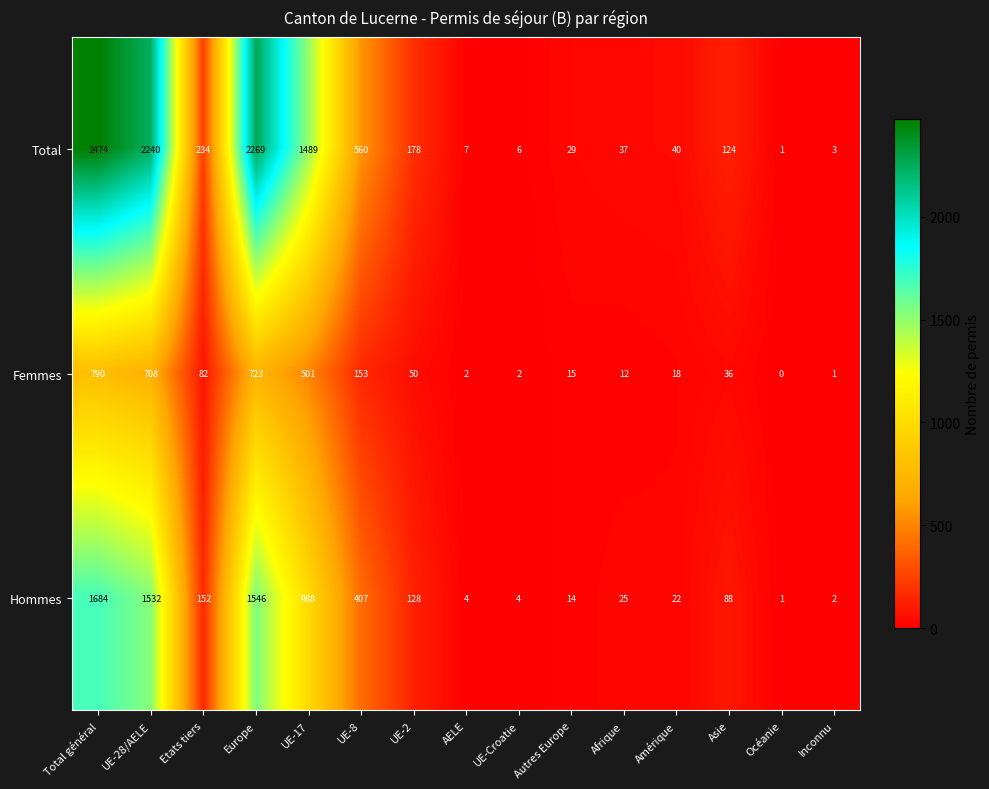

True or false: Total has a value of 40 at Amérique.

True